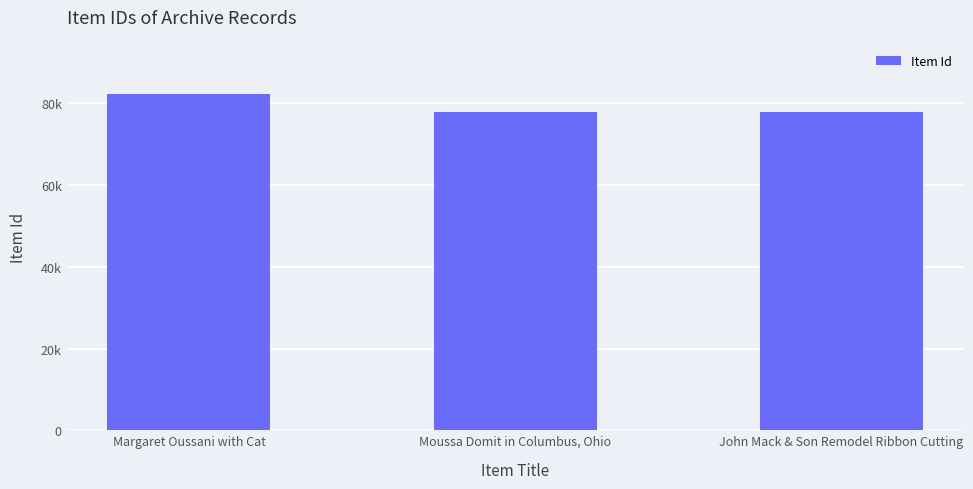

Does the chart contain any negative values?

No